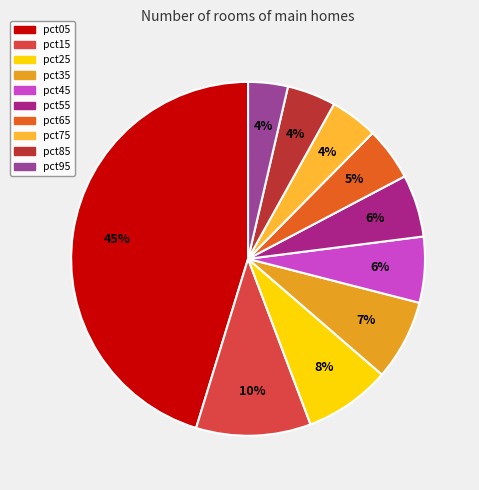

Which slice is the largest?

pct05